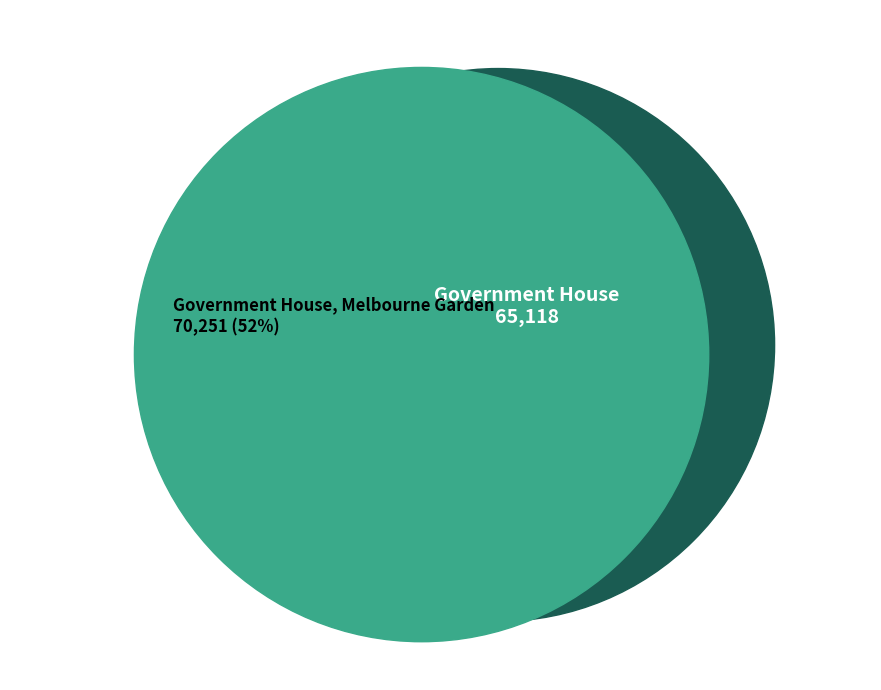

What is the change in value from Government House to Government House, Melbourne Garden?

+5133